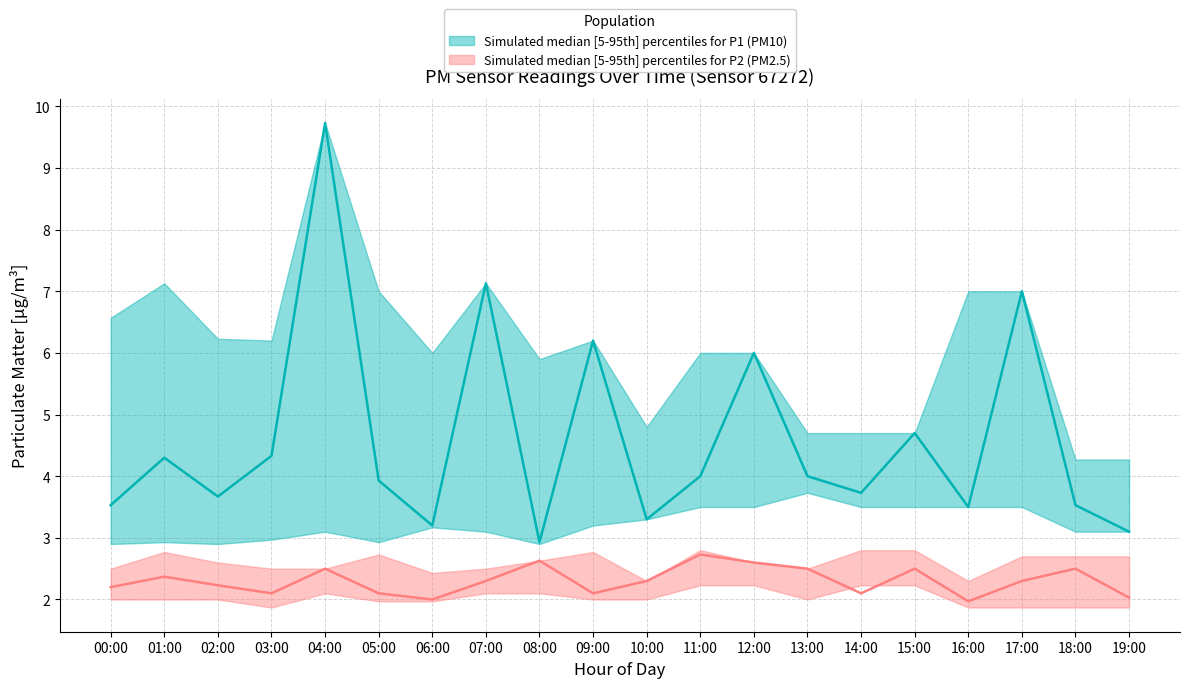

Where is the first local minimum for P1_median?

02:00